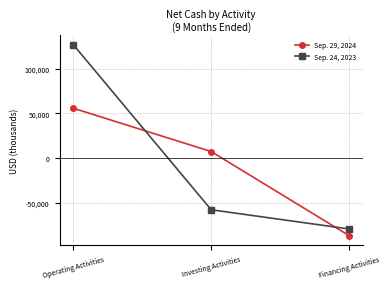

List the series in order of their peak value, highest first.

Sep. 24, 2023, Sep. 29, 2024